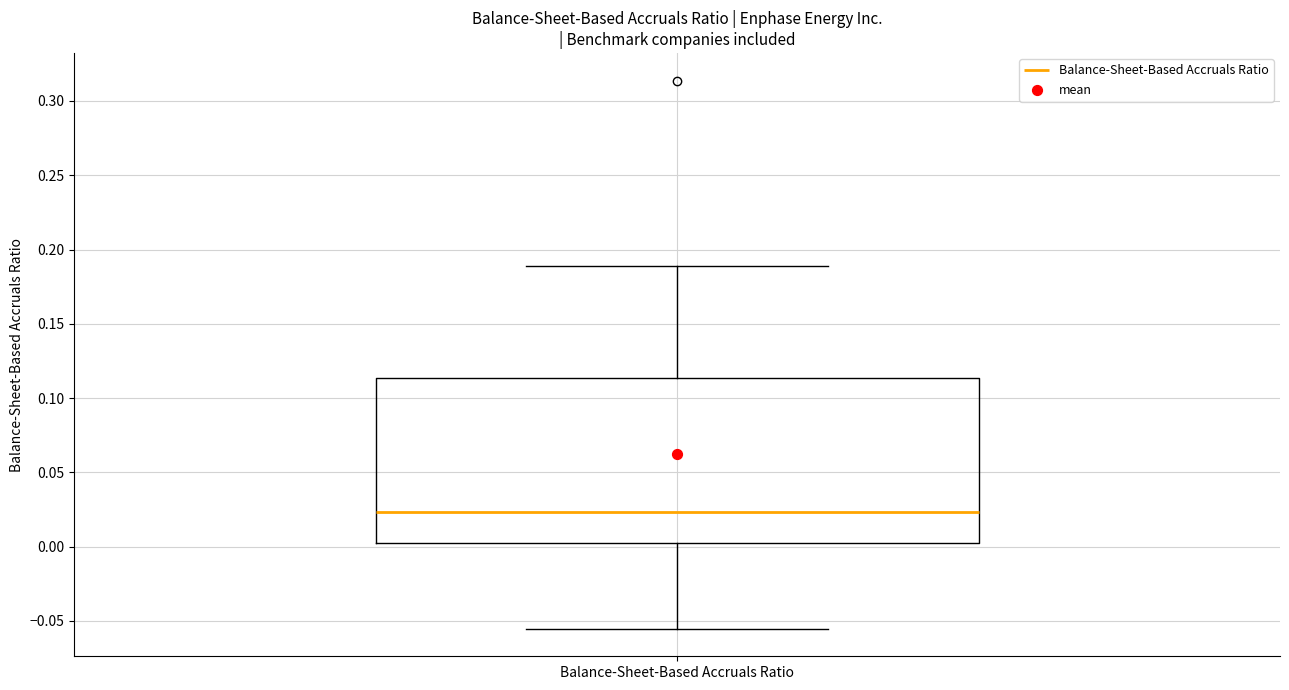

Where is the upper edge of the box for Balance-Sheet-Based Accruals Ratio on the y-axis? The values are not printed on the chart, so give them approximately, as read against the axis.

0.115